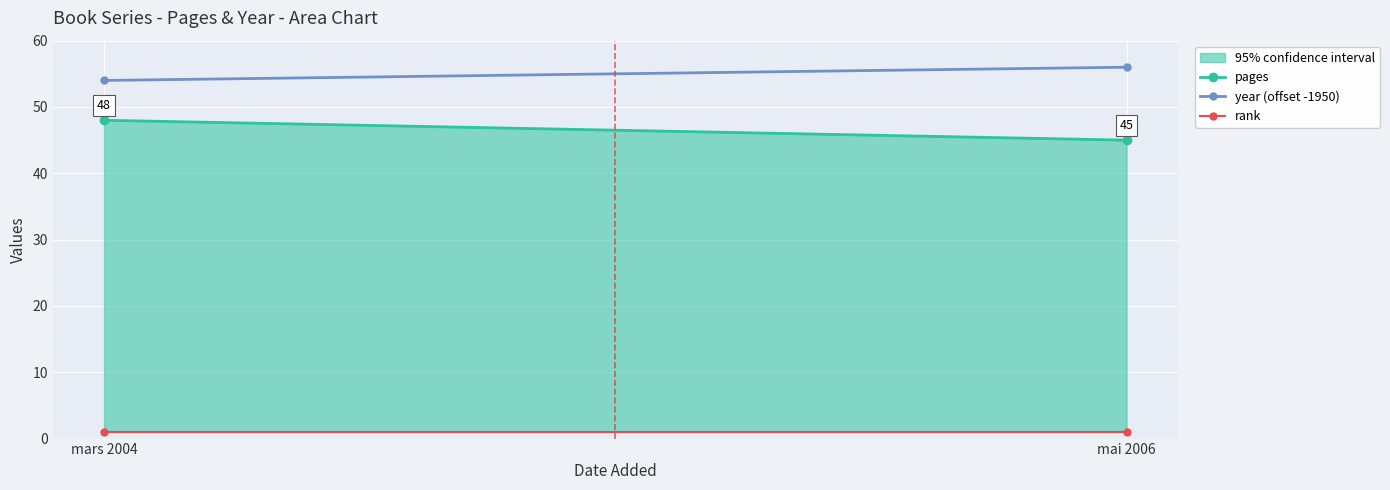

Which category has the highest value in the year (offset -1950) series?

mai 2006